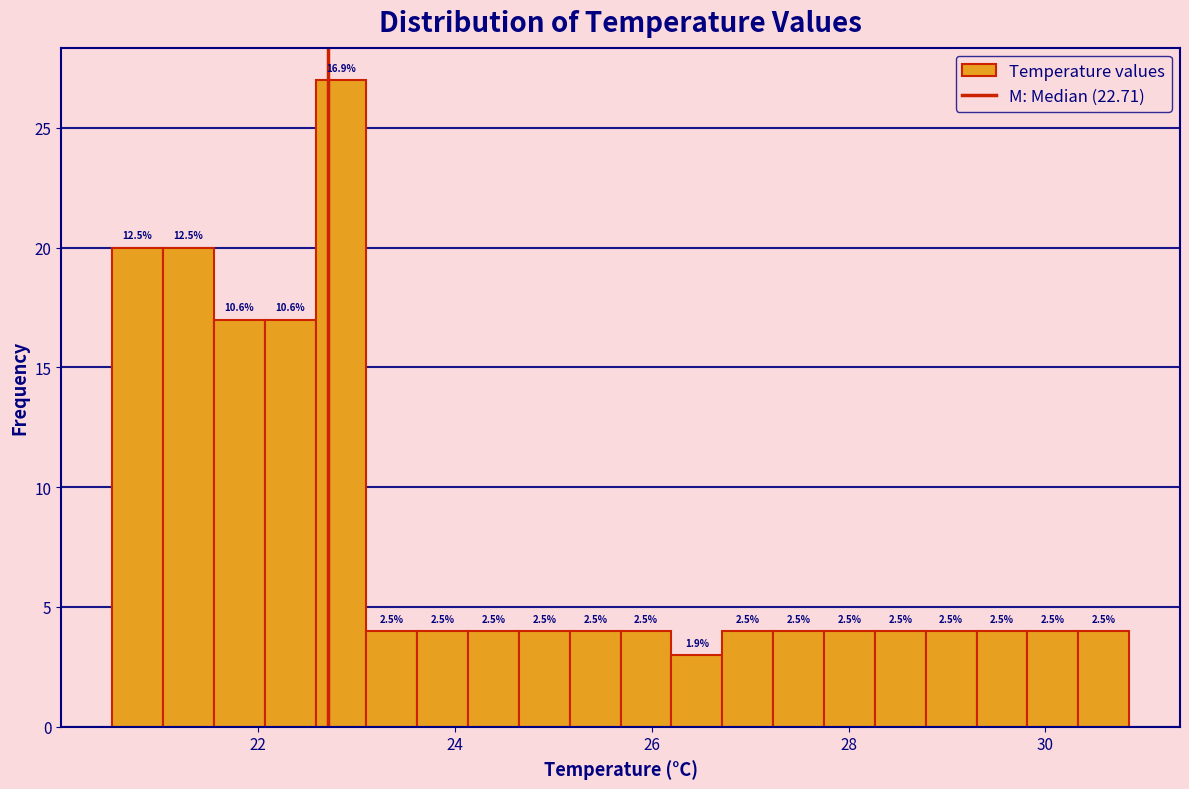

Read against the x-axis, roughly where is the centre of the tallest bar?

22.8